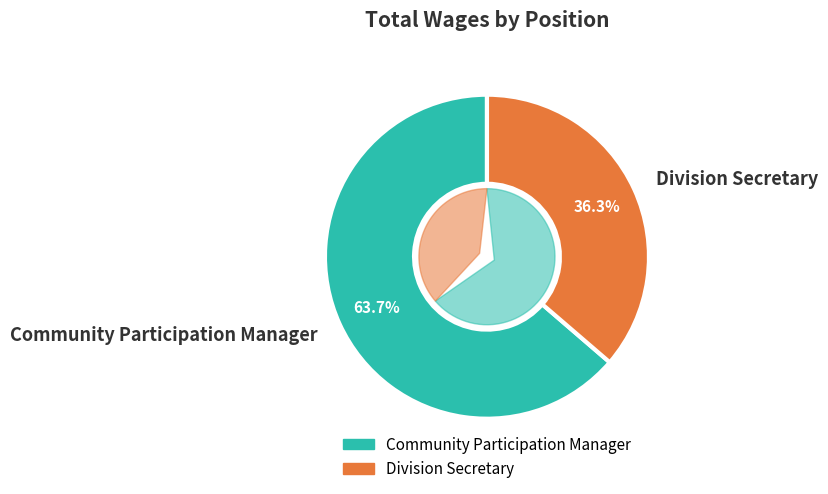

Combined, do Division Secretary and Community Participation Manager account for over 50%?

Yes